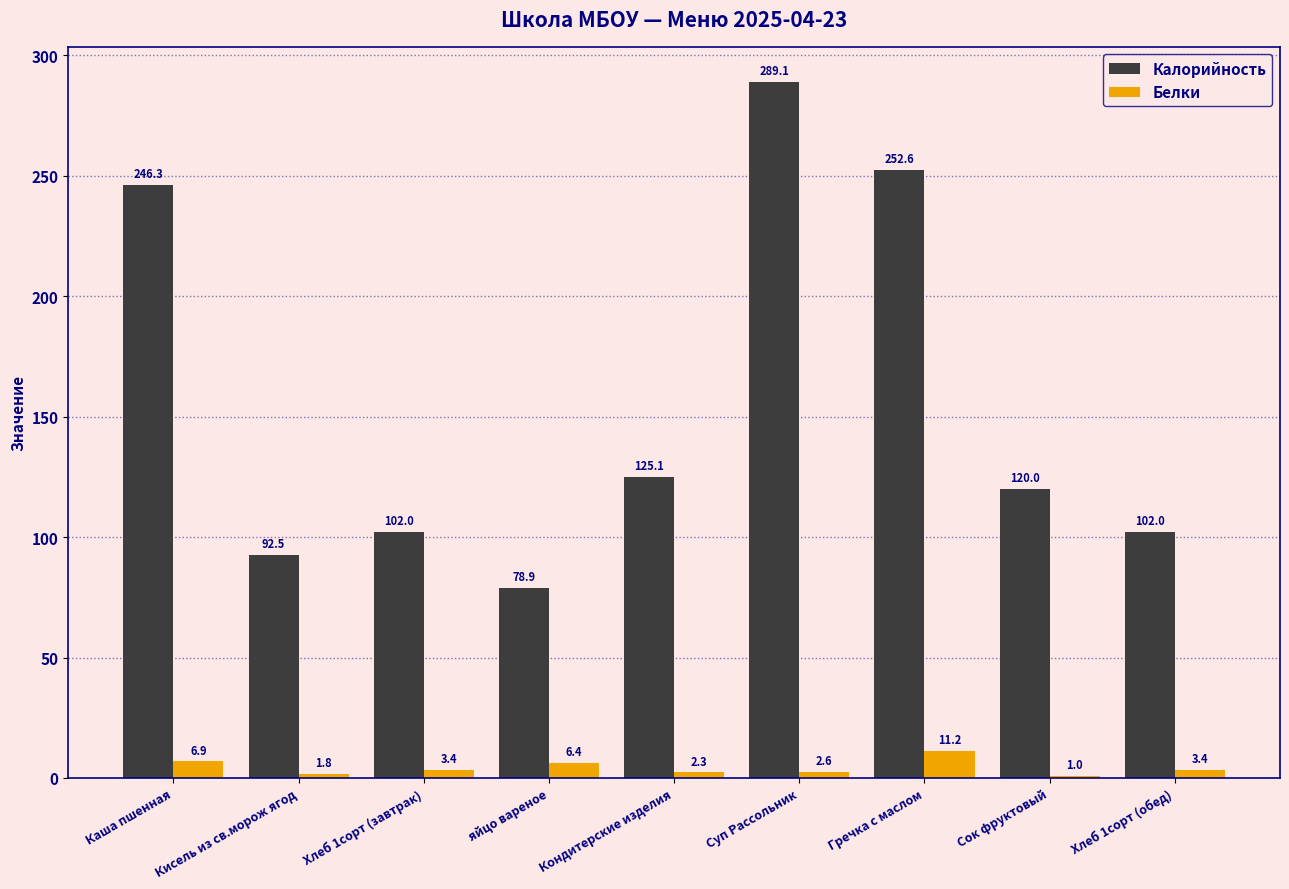

Rank the series by their maximum value, from lowest to highest.

Белки, Калорийность